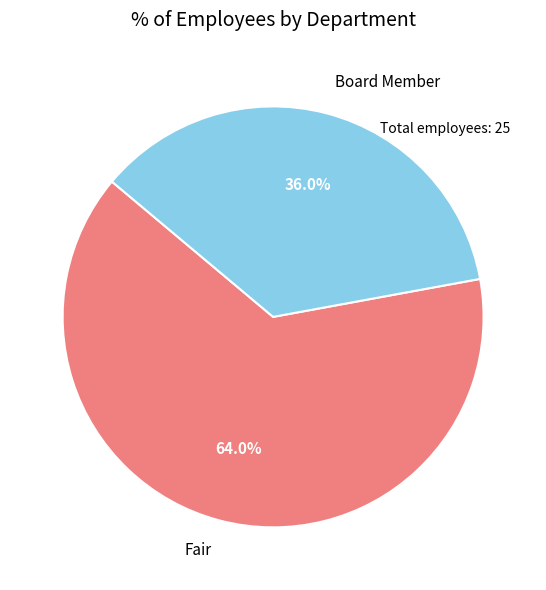

To the nearest percent, what portion does Board Member represent?

36%